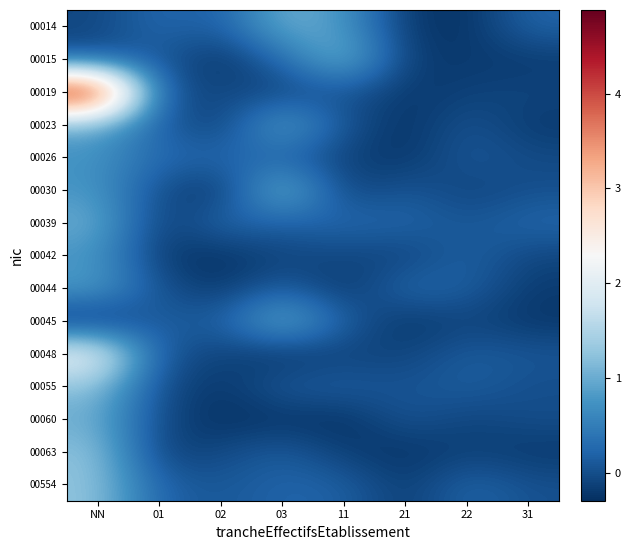

Rank the series at 22 from highest to lowest value.

00554, 00042, 00044, 00055, 00048, 00026, 00023, 00039, 00045, 00060, 00030, 00019, 00063, 00015, 00014